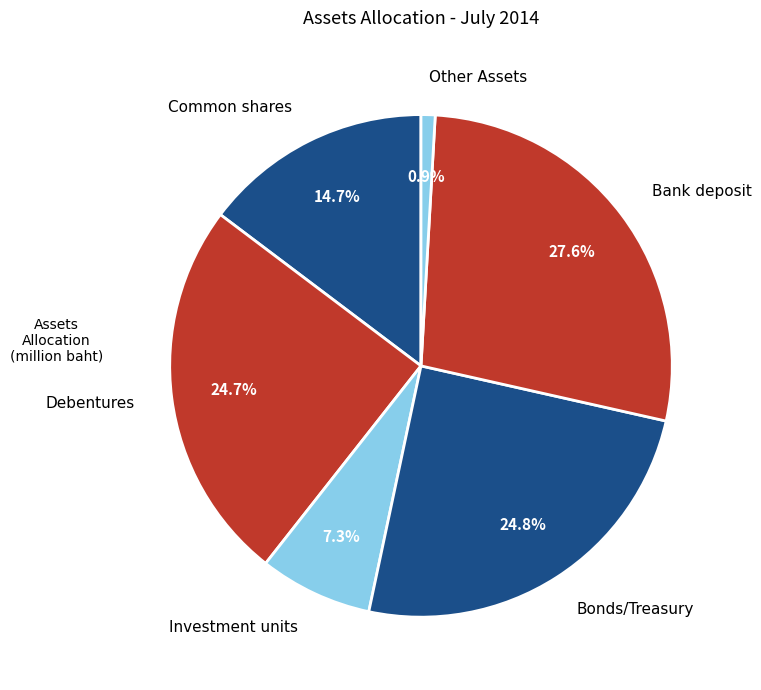

To the nearest percent, what is the difference between the Investment units and Debentures slice percentages?

17%